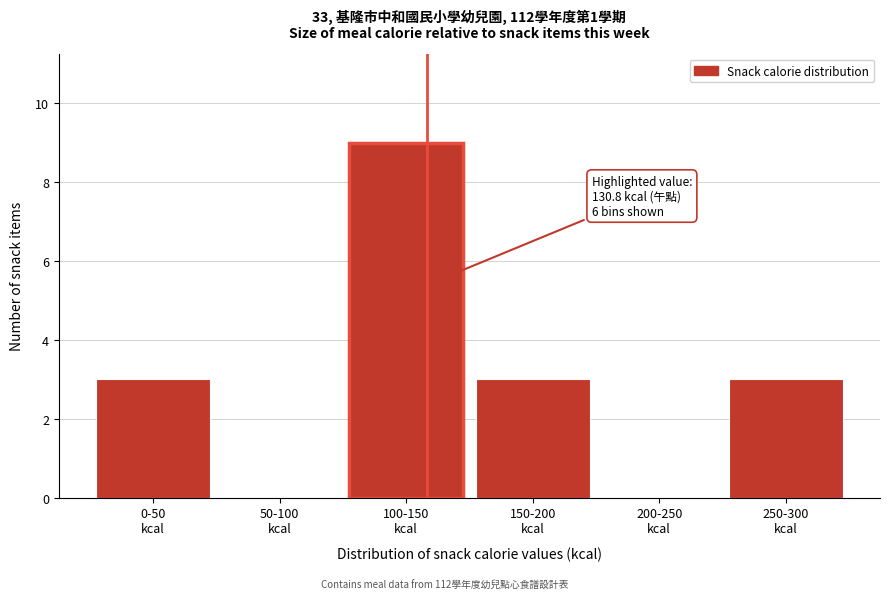

What is the greatest value displayed?

9